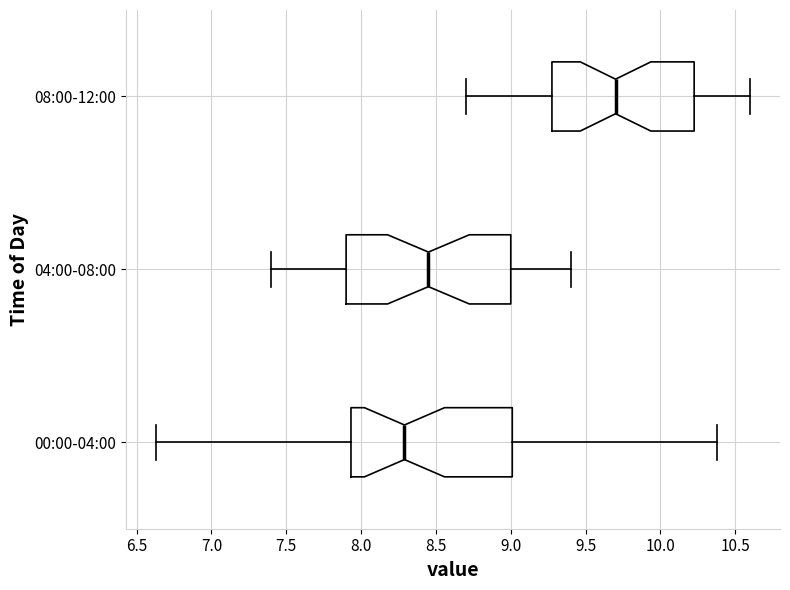

Which box has the furthest to the left median line?

00:00-04:00